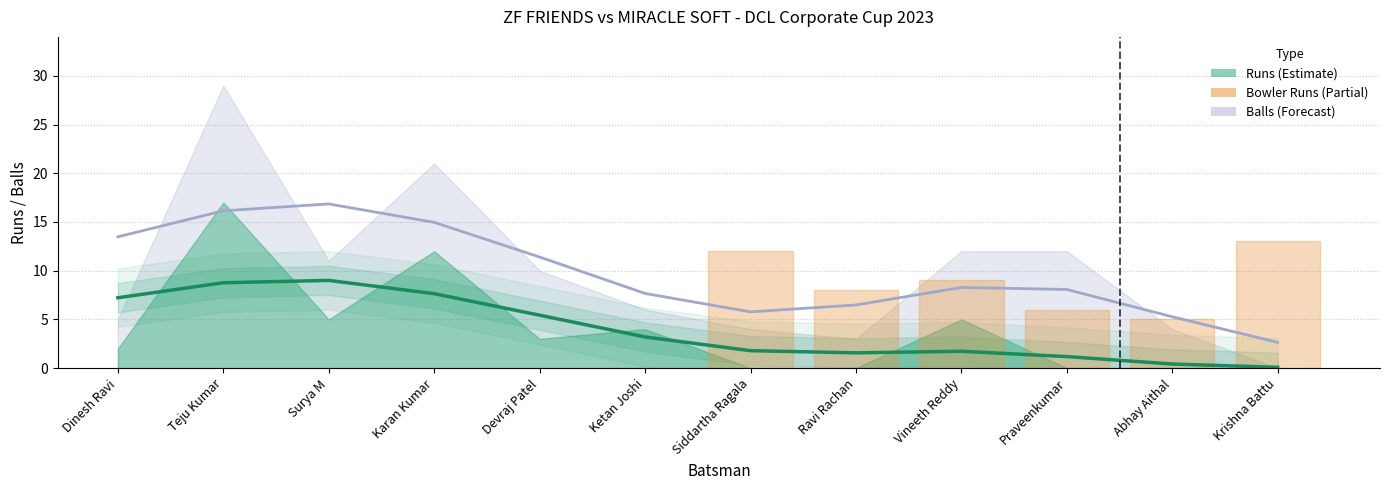

How many categories are shown in the chart?

12